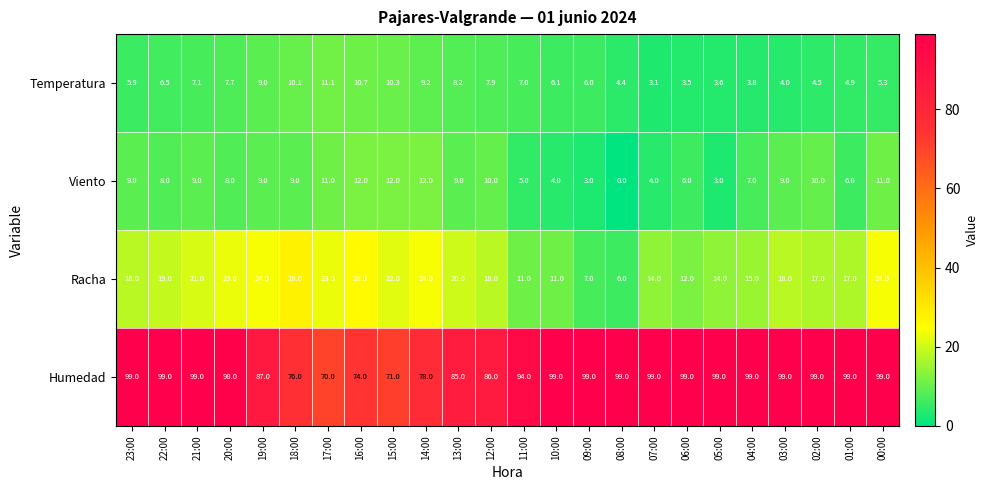

How many series are shown in this chart?

4